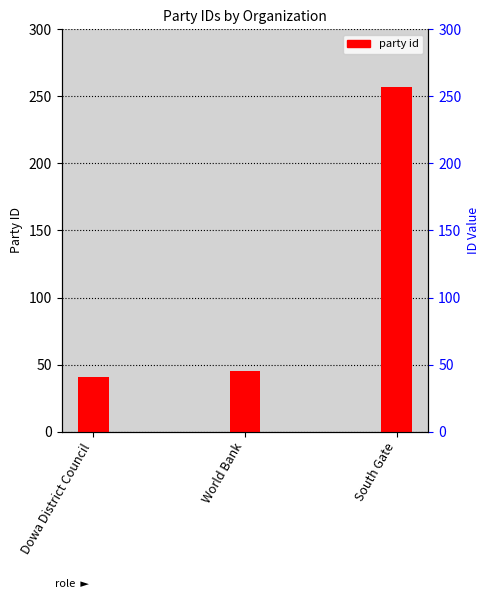

What is the value of the 2nd bar from the left?

45